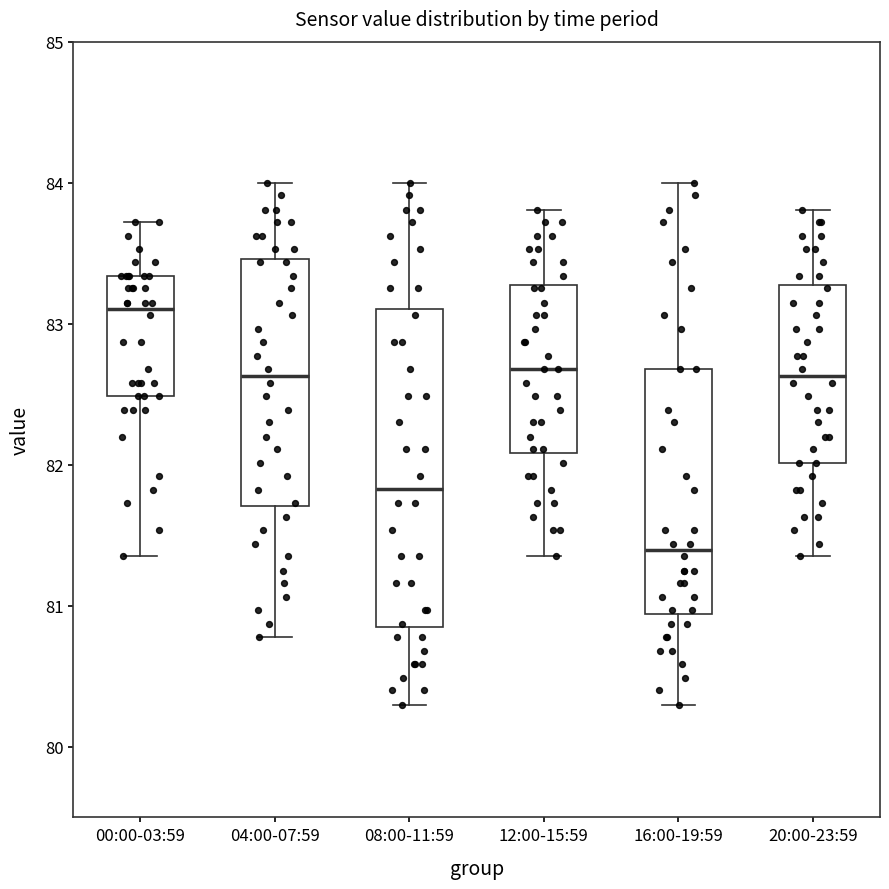

Reading left to right, read every box against the y-axis: the position of its median line, the range the box covers, and the ends of its whiskers. The values are not printed on the chart, so give them approximately, as read against the axis.

00:00-03:59: median 83.1, box 82.5 to 83.3, whiskers 81.4 to 83.7
04:00-07:59: median 82.6, box 81.7 to 83.5, whiskers 80.8 to 84.0
08:00-11:59: median 81.8, box 80.8 to 83.1, whiskers 80.3 to 84.0
12:00-15:59: median 82.7, box 82.1 to 83.3, whiskers 81.4 to 83.8
16:00-19:59: median 81.4, box 80.9 to 82.7, whiskers 80.3 to 84.0
20:00-23:59: median 82.6, box 82.0 to 83.3, whiskers 81.4 to 83.8